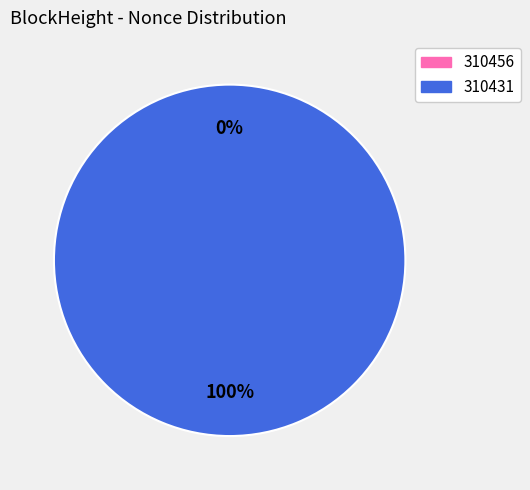

What is the change in value from 310456 to 310431?

+27778